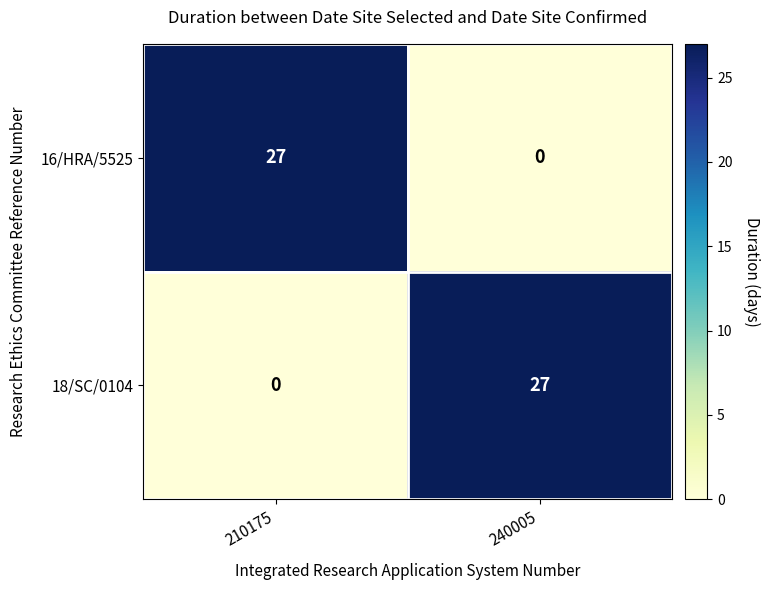

Reading left to right, extract all data points from this chart.

16/HRA/5525: 27	0
18/SC/0104: 0	27